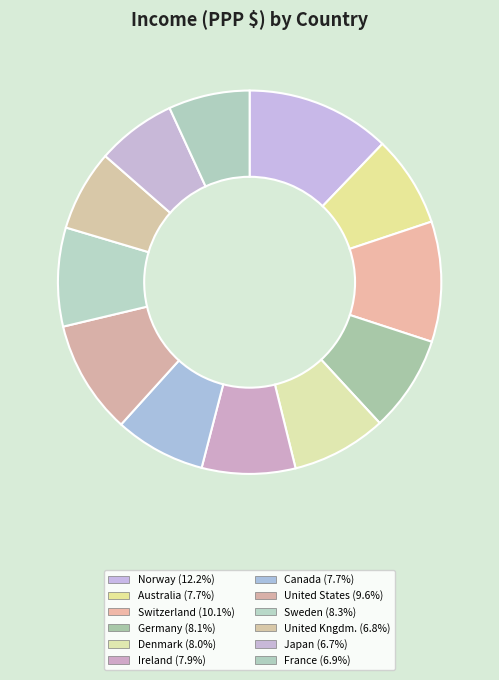

Which category has the smallest portion of the pie?

Japan